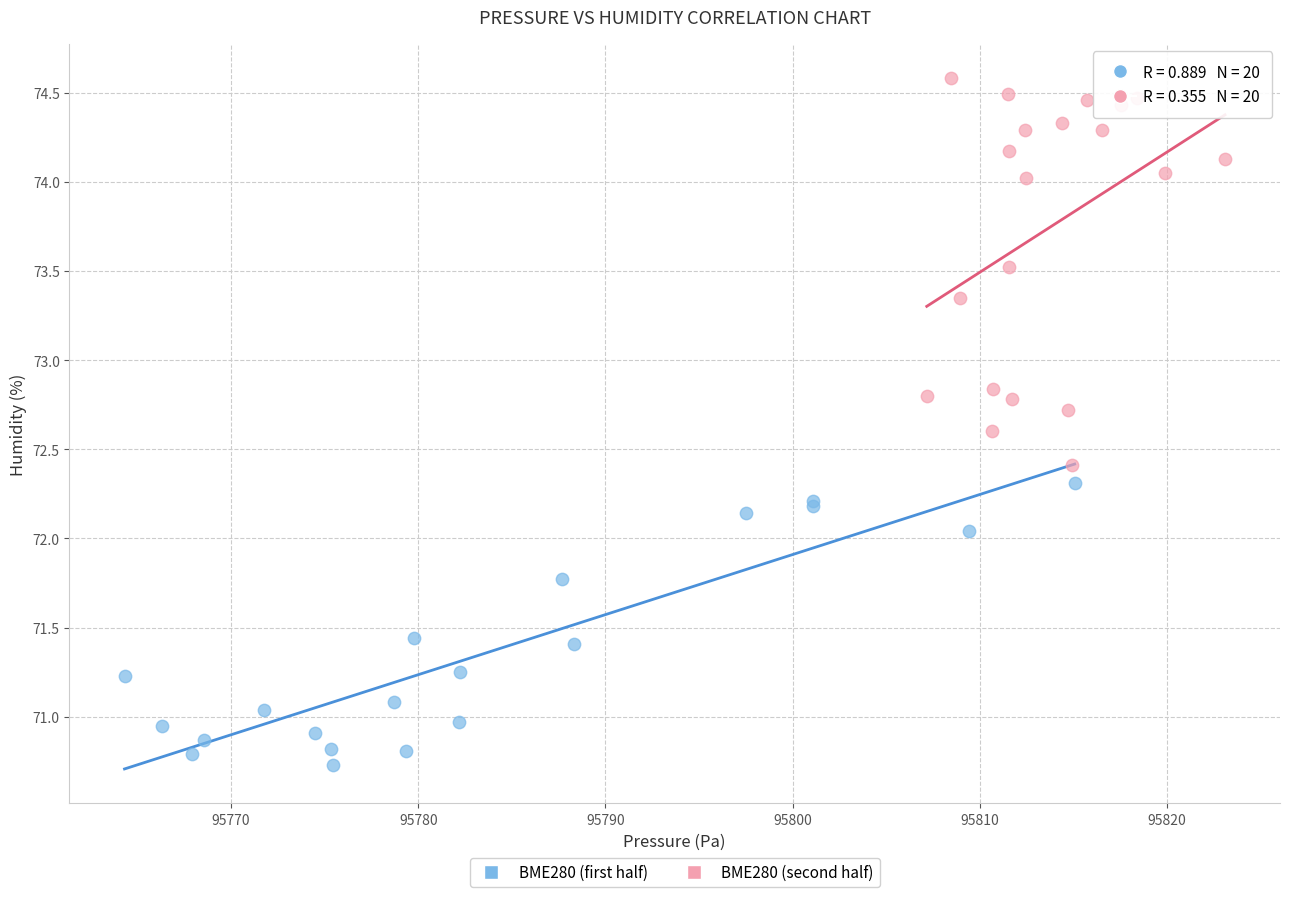

What are all the series names shown in the legend?

BME280 (first half), BME280 (second half)